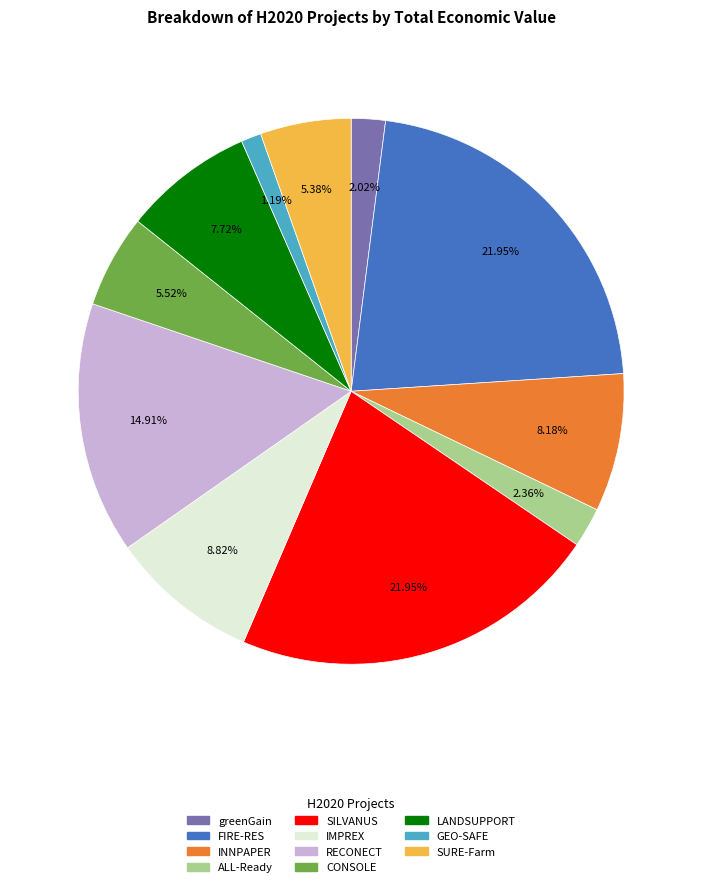

What percentage is the SILVANUS slice, to the nearest percent?

22%